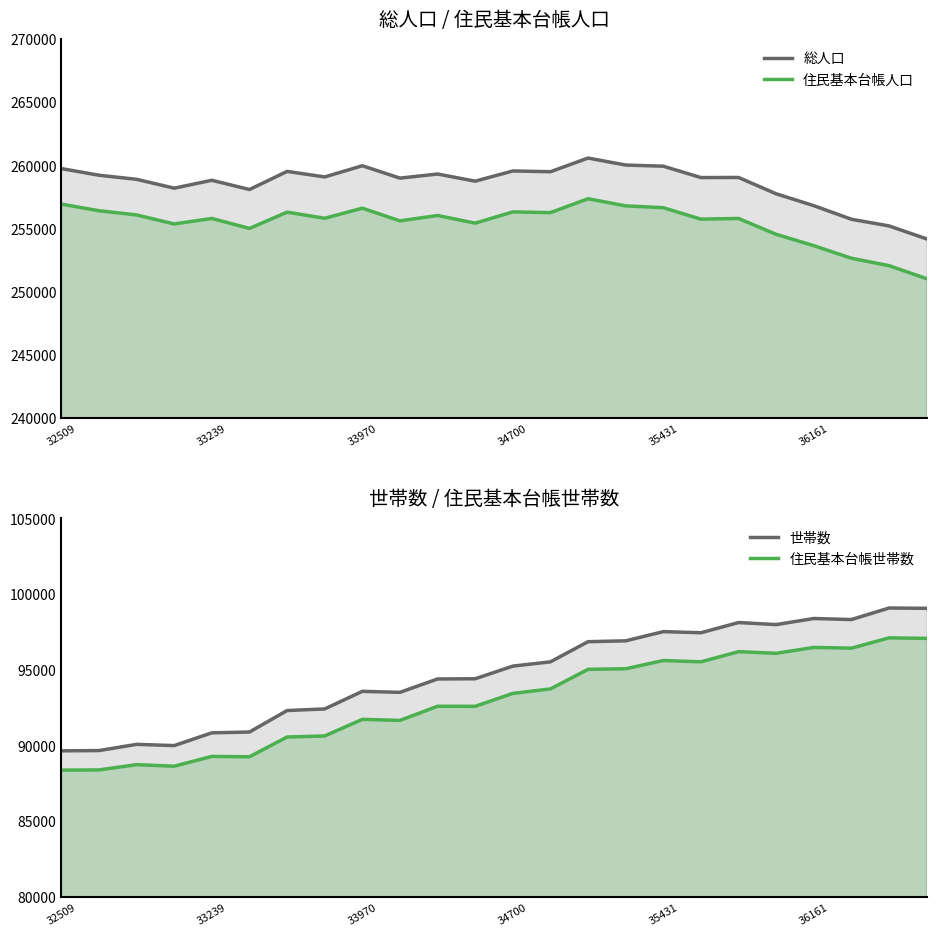

What position from the left is 13?

14